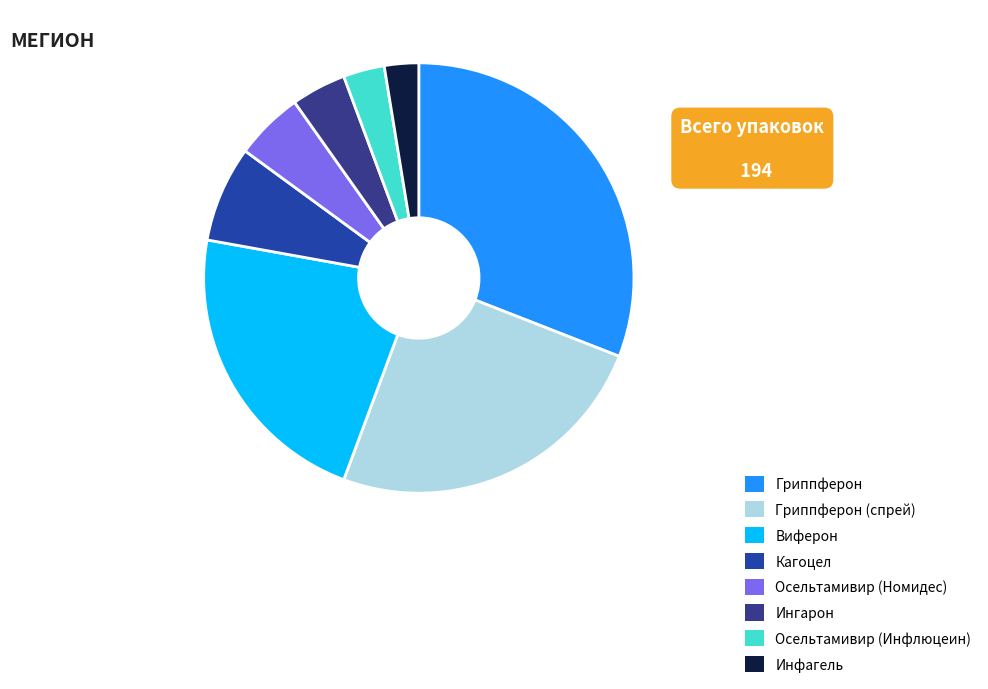

Is it true that Осельтамивир (Инфлюцеин) is 1% of the pie?

False